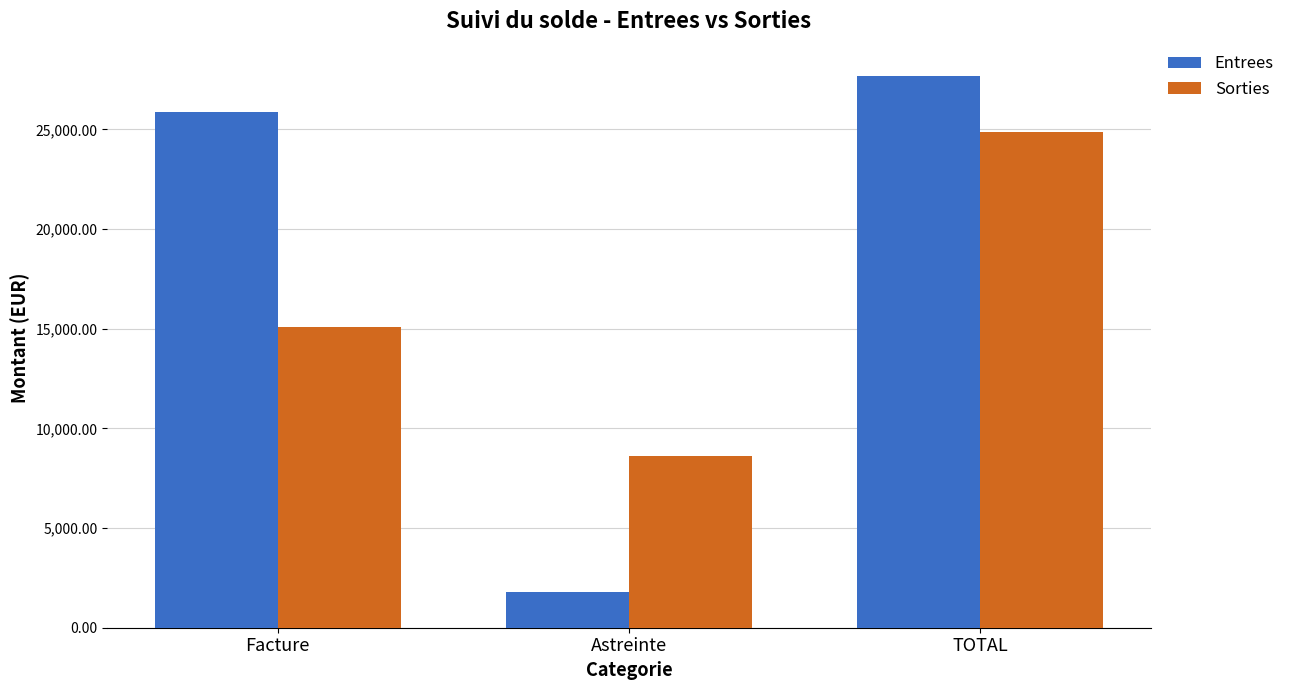

What is the minimum value shown in the chart?

1800.0